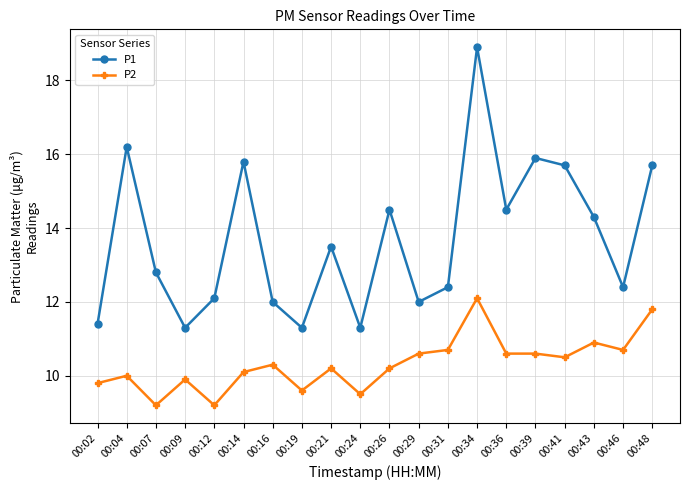

What is the spread (max minus min) of values at 00:04?

6.2